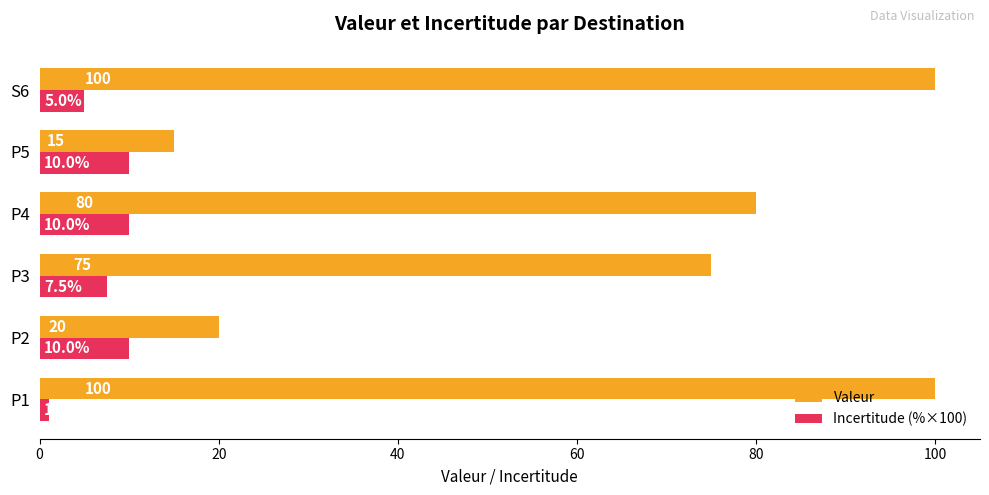

Between P3 and S6, which series saw the biggest shift?

Valeur